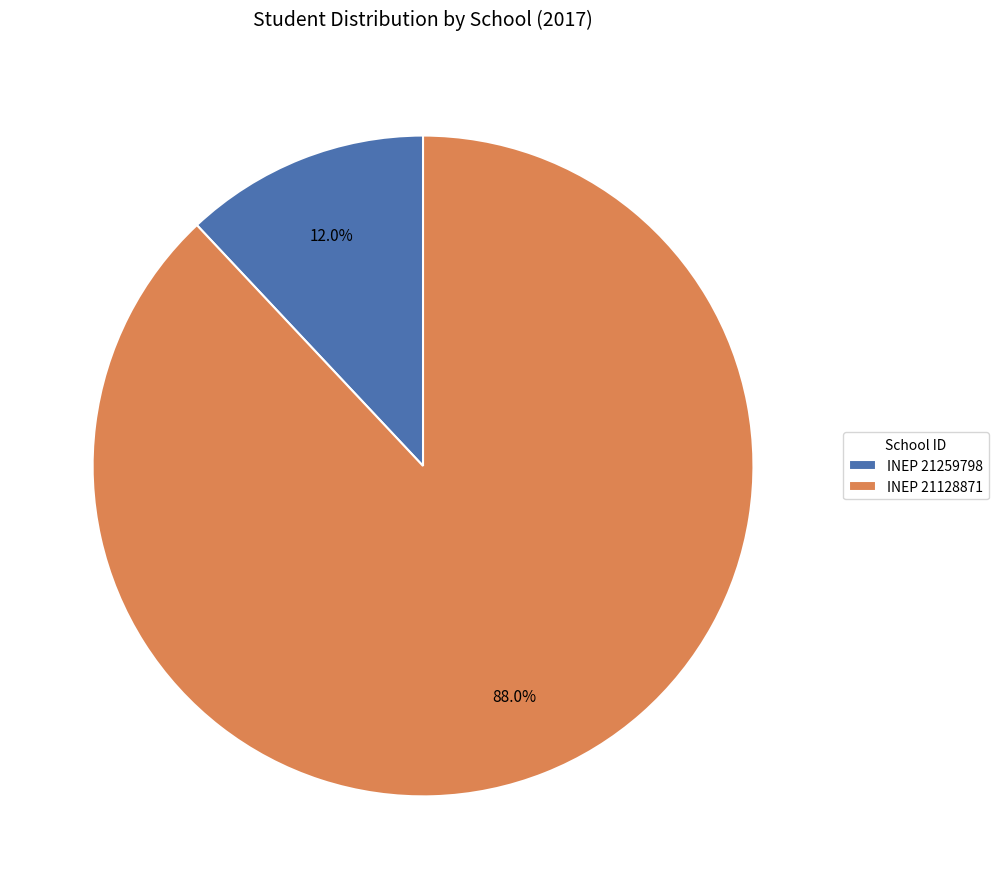

What is the ratio of the value at INEP 21128871 to the value at INEP 21259798?

7.3